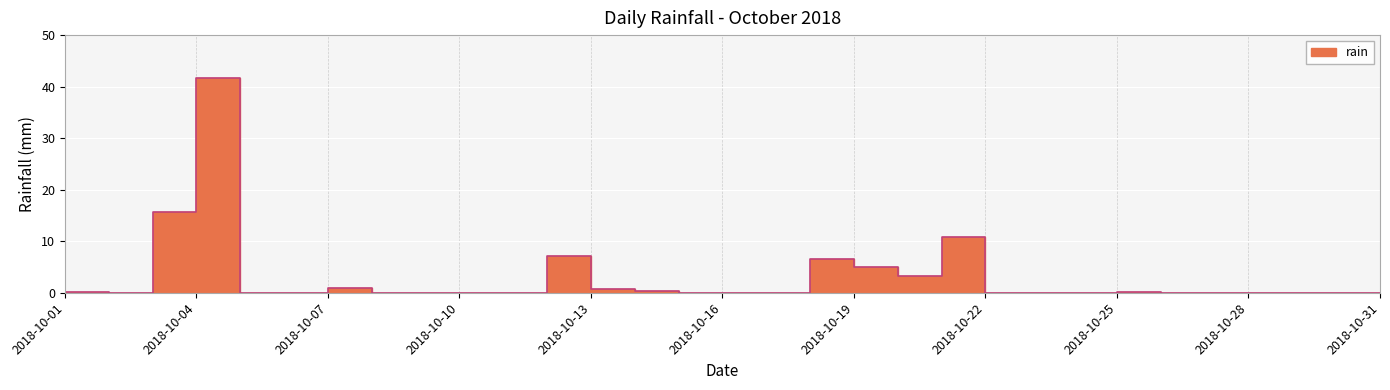

Count the number of data series in this chart.

1